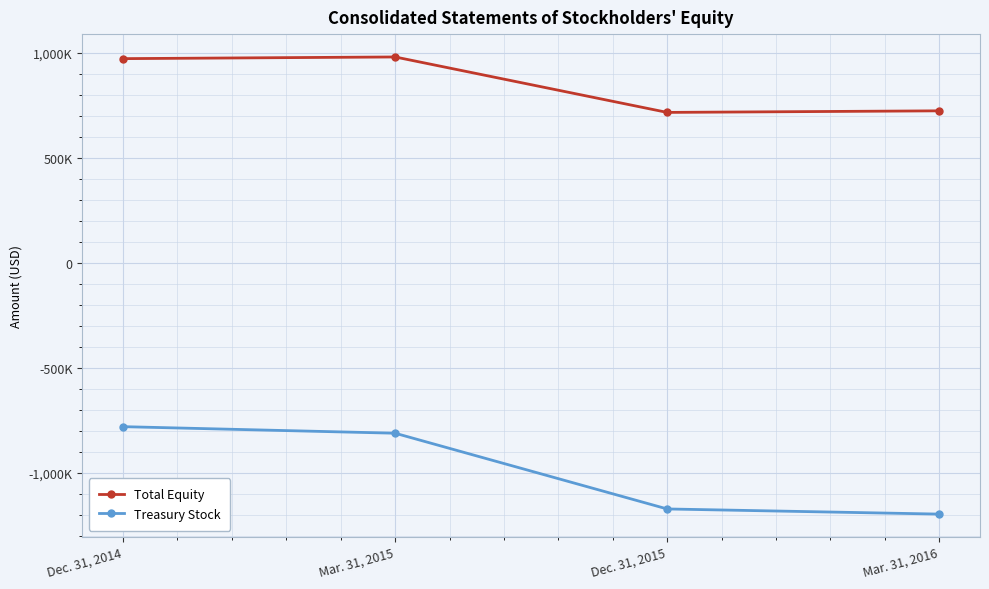

In Total Equity, how many points are lower than both neighbors (excluding endpoints)?

1